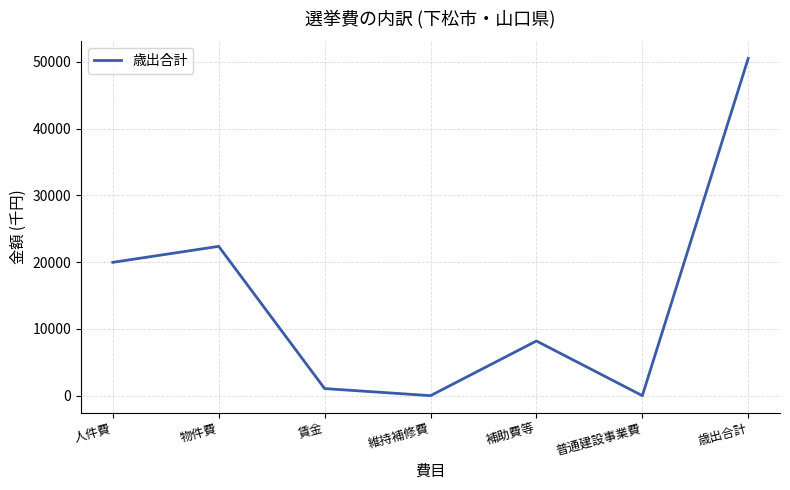

The chart shows a value of 1061 at 賃金. True or false?

True